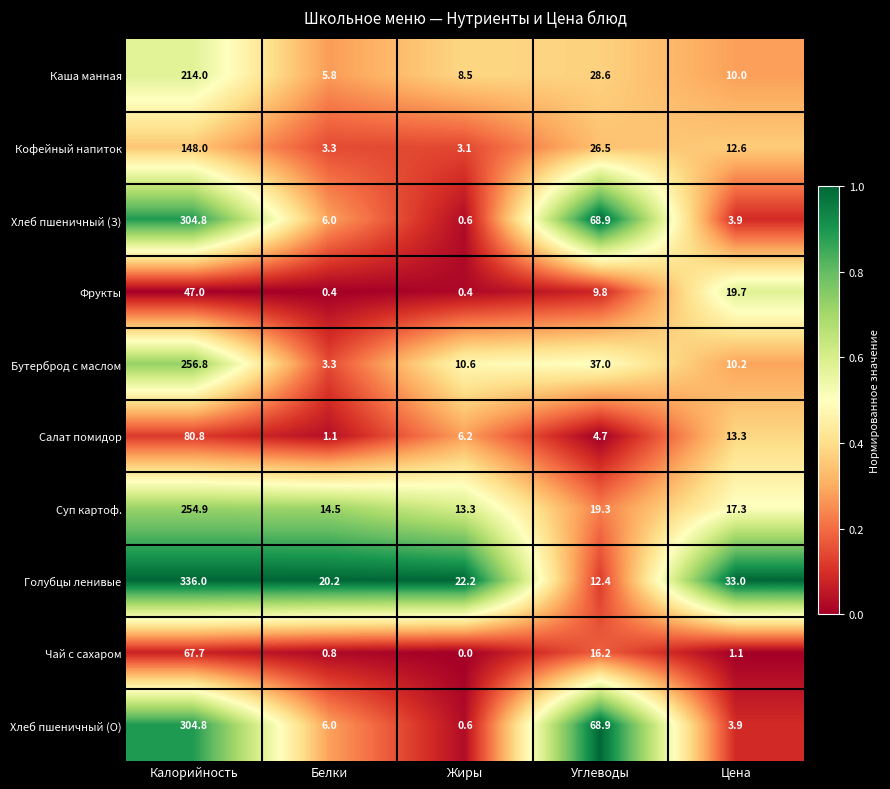

Is it true that Хлеб пшеничный (О) equals 3.9 at Цена?

True